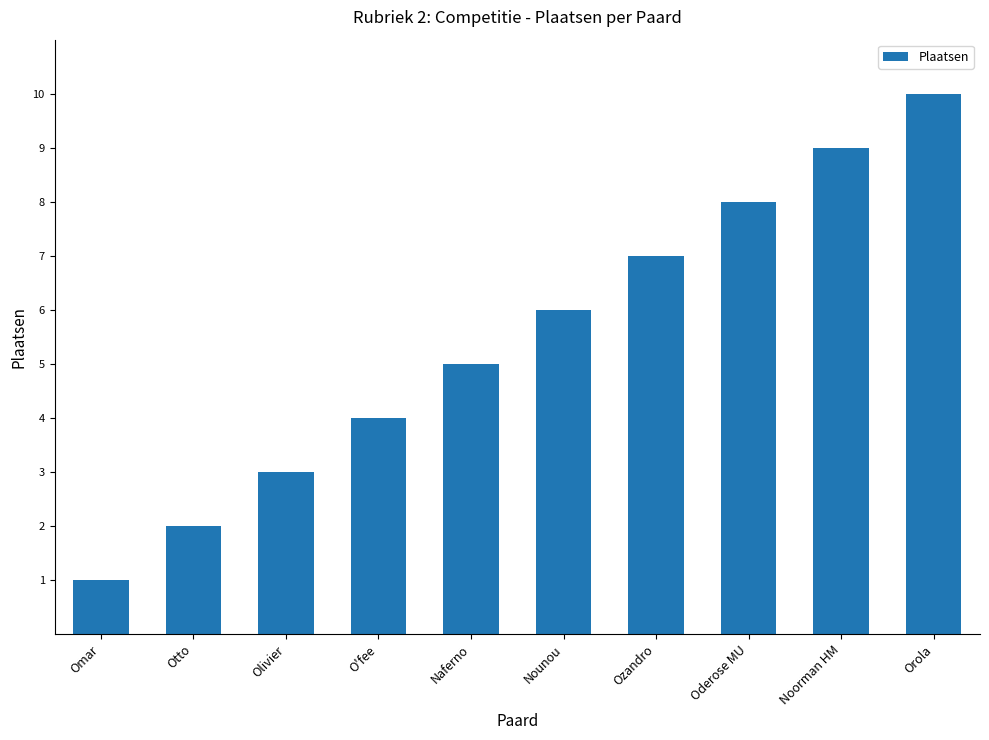

What value does the data have at Omar?

1